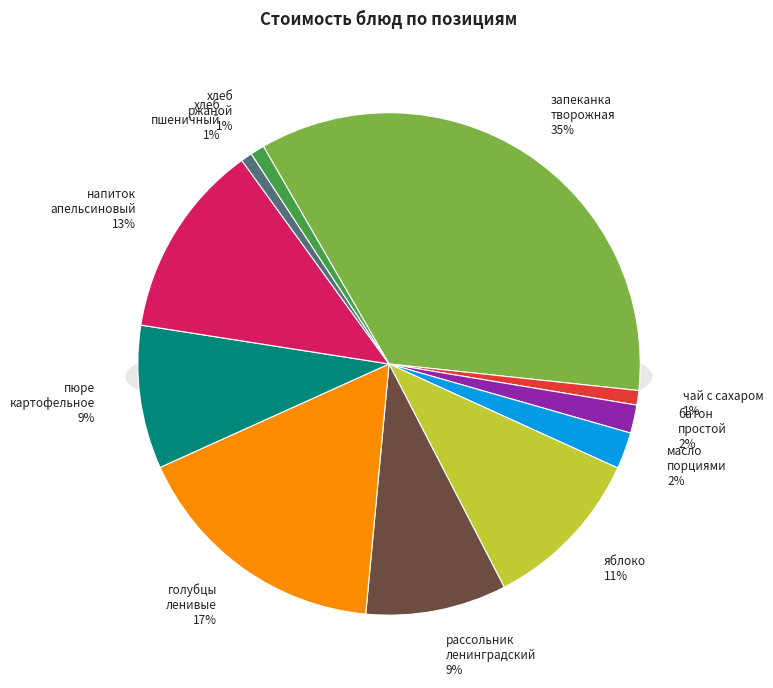

To the nearest percent, what is the combined percentage of батон простой and пюре картофельное?

11%